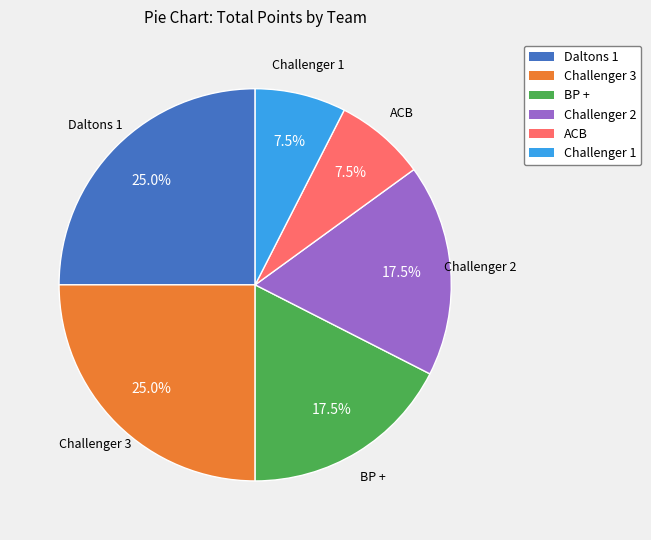

Combined, what portion of the pie is BP + and ACB?

25.0%